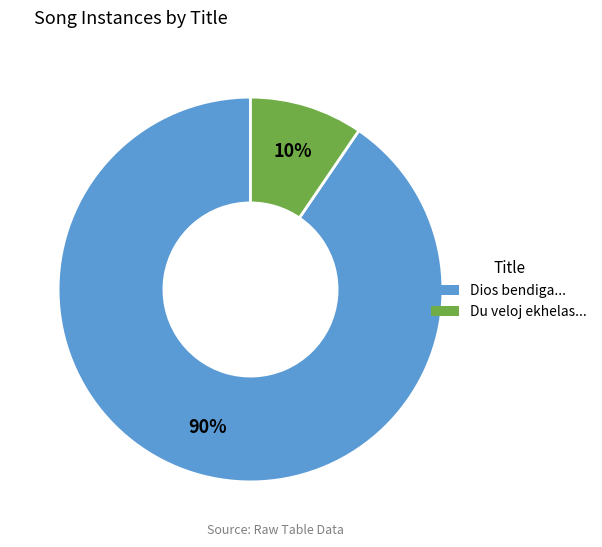

To the nearest percent, what is the average slice percentage?

50%